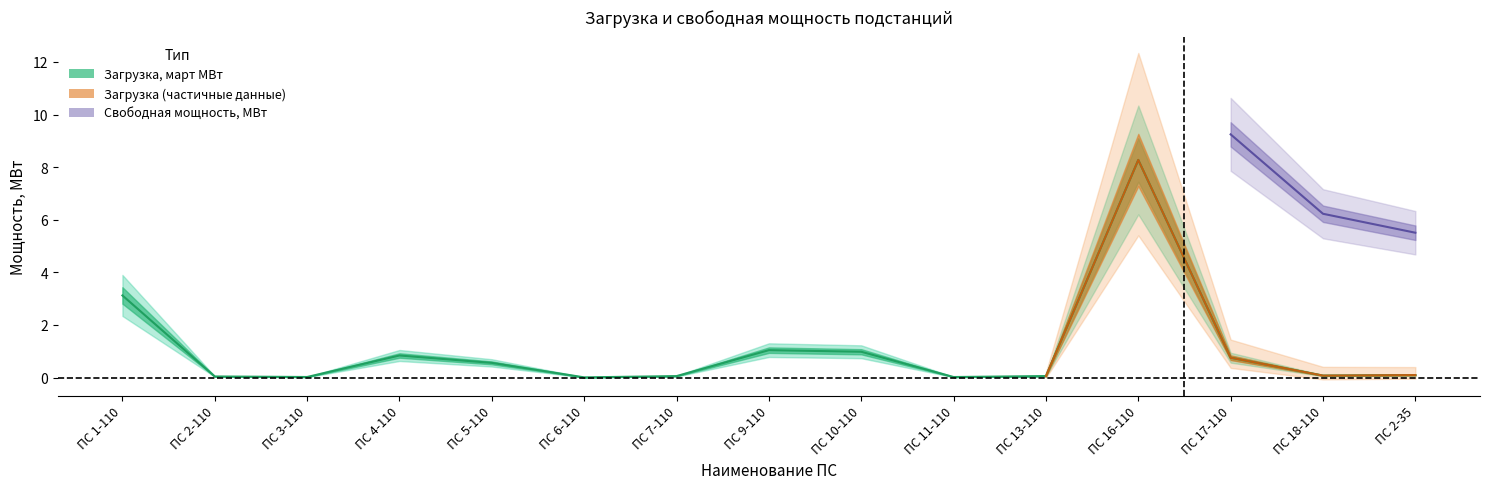

Does the chart have visible grid lines?

No